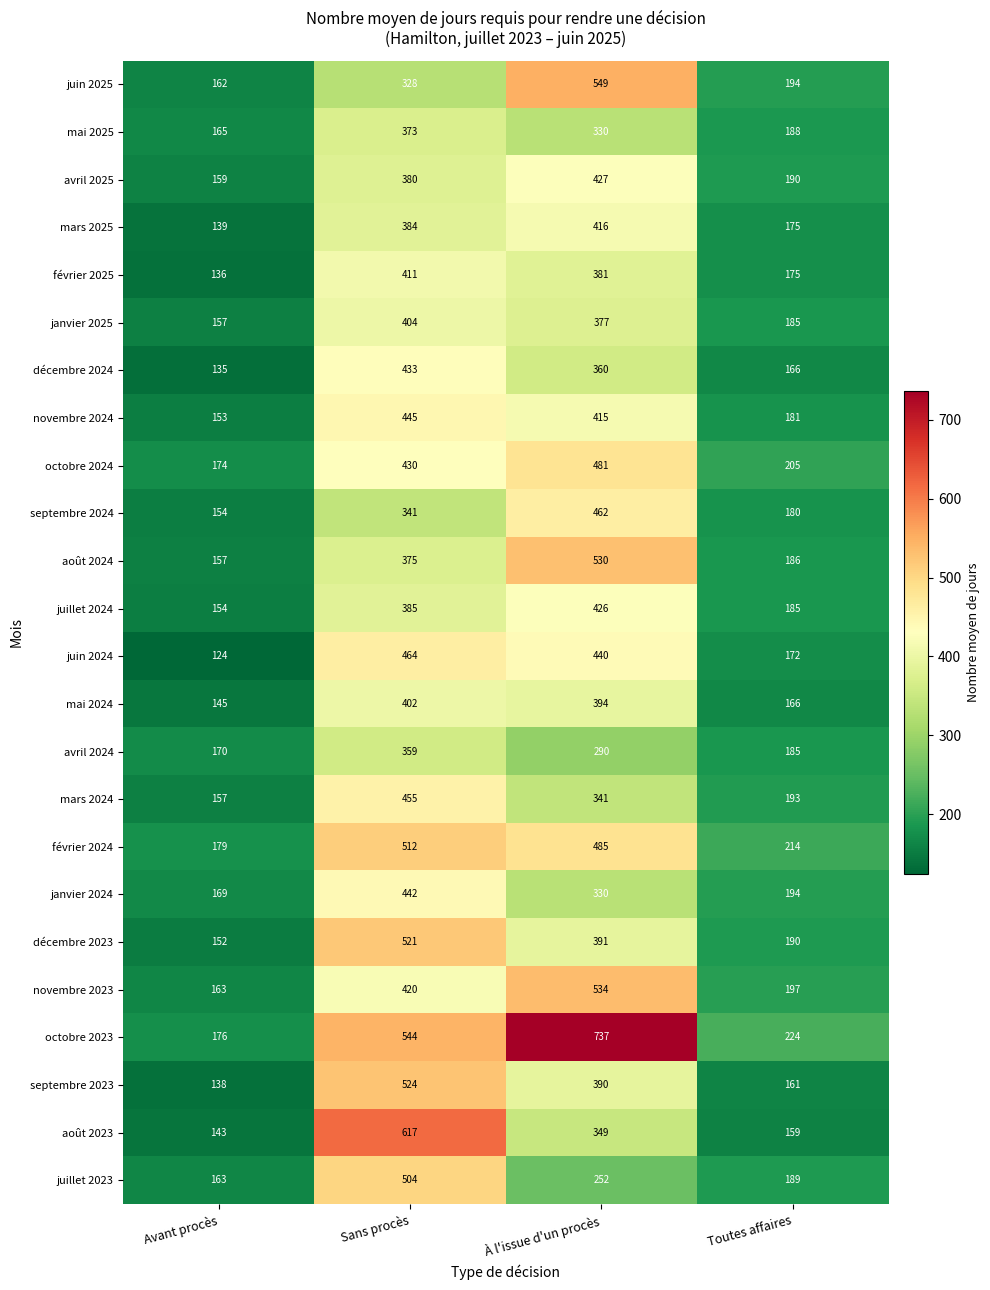

At which category does the chart reach its minimum across all series?

Avant procès